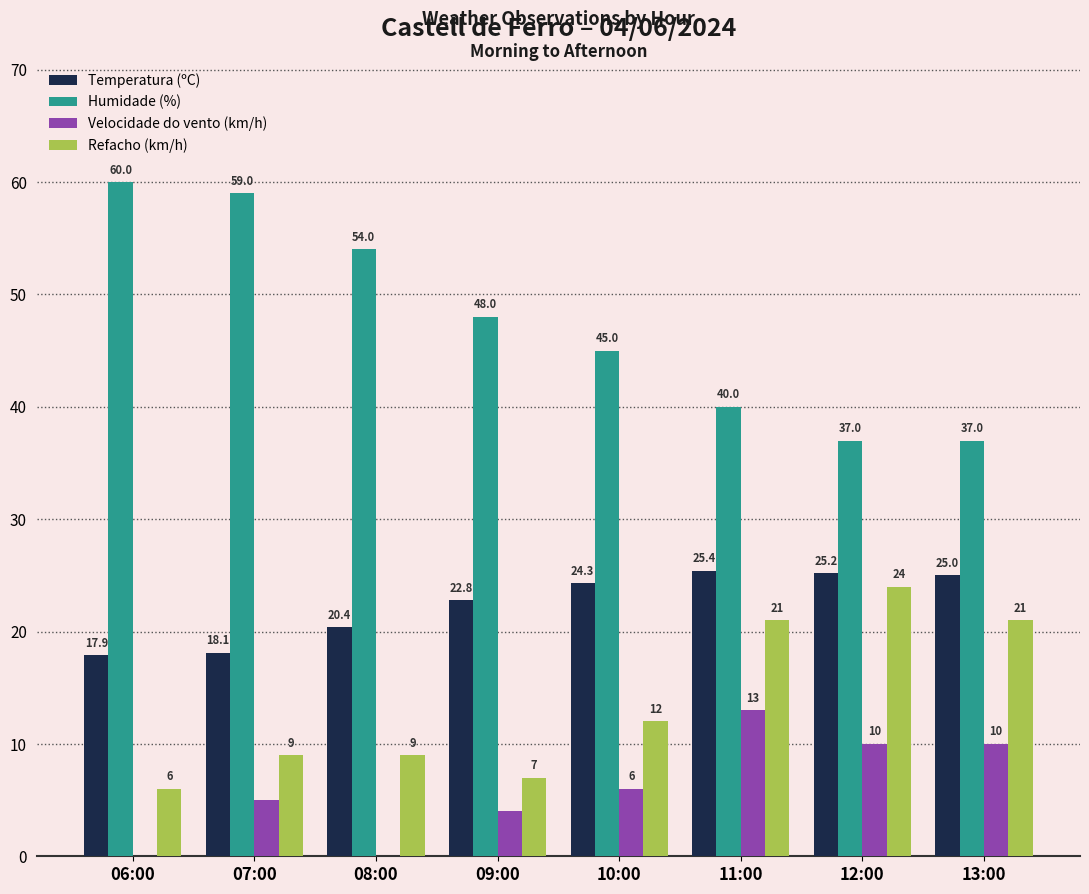

Which category has the highest value in the Refacho (km/h) series?

12:00